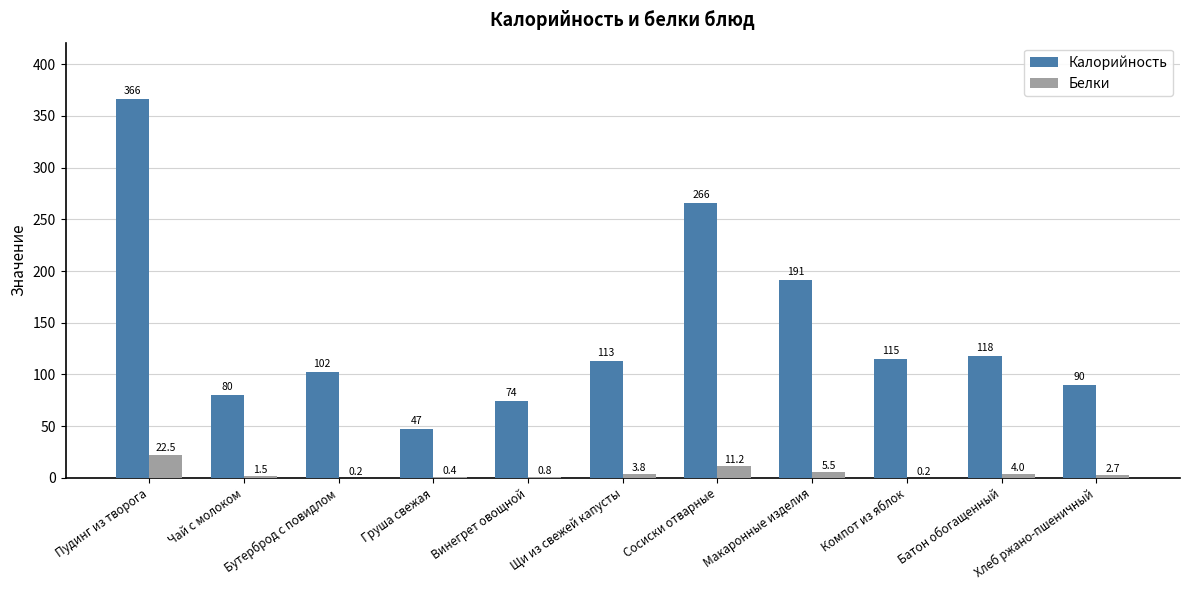

What is the sum of the Калорийность values at Хлеб ржано-пшеничный and Батон обогащенный?

208.0